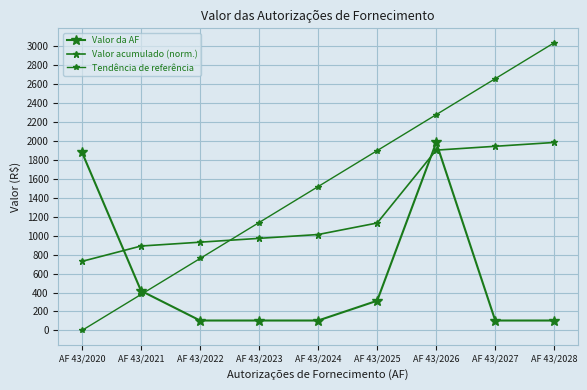

True or false: Tendência de referência has more than 1 interior local peaks.

False